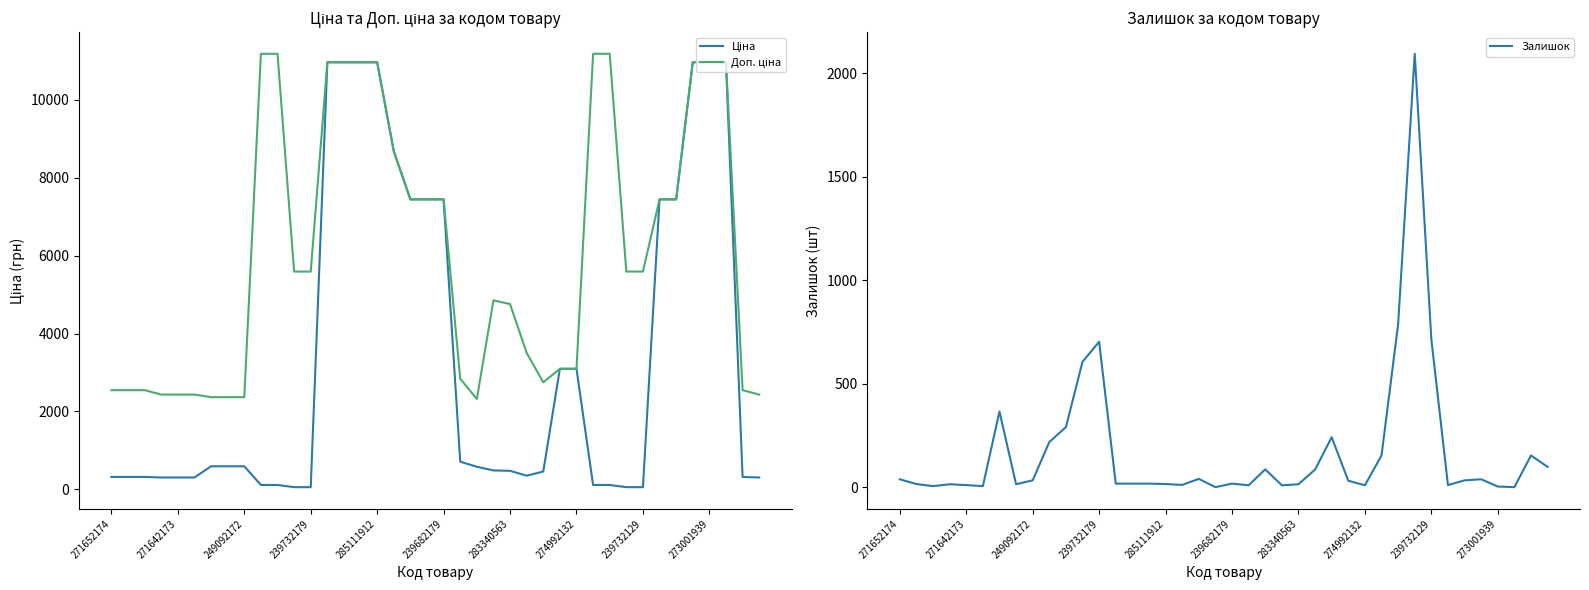

What is the average value of the Ціна series?

3420.9